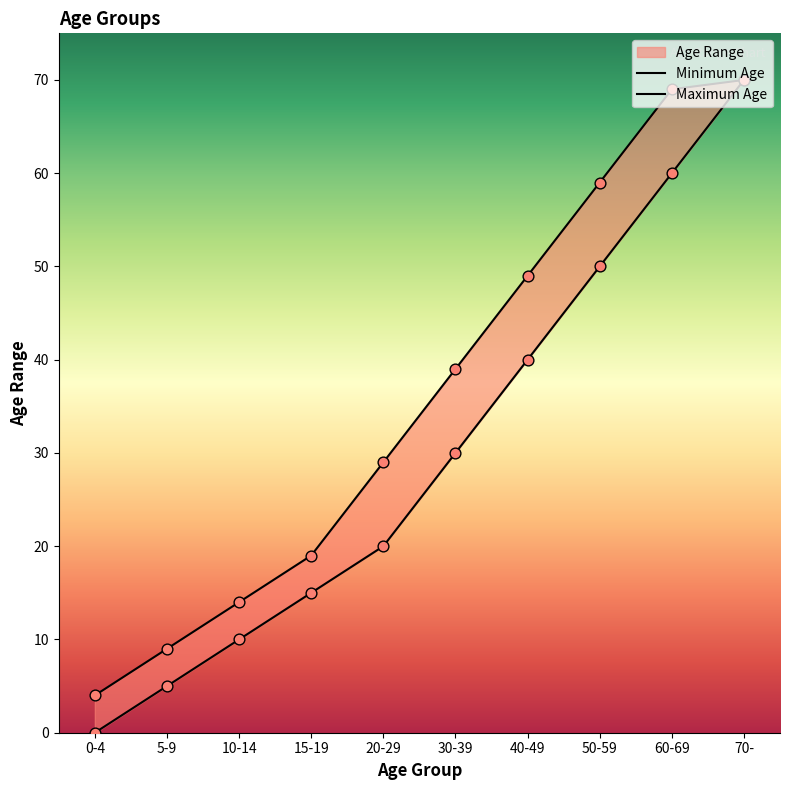

Which series has the largest total across all categories?

Maximum Age